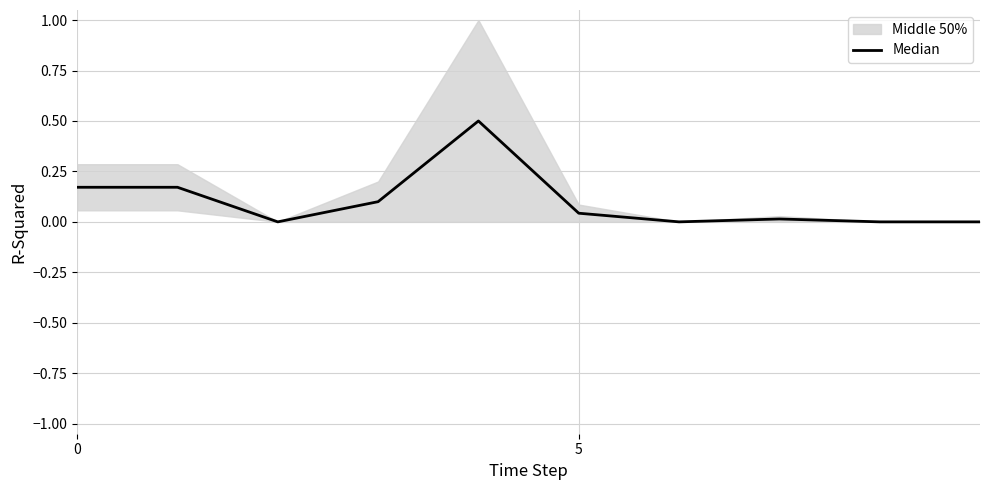

What is the label of the 9th point from the left?

8